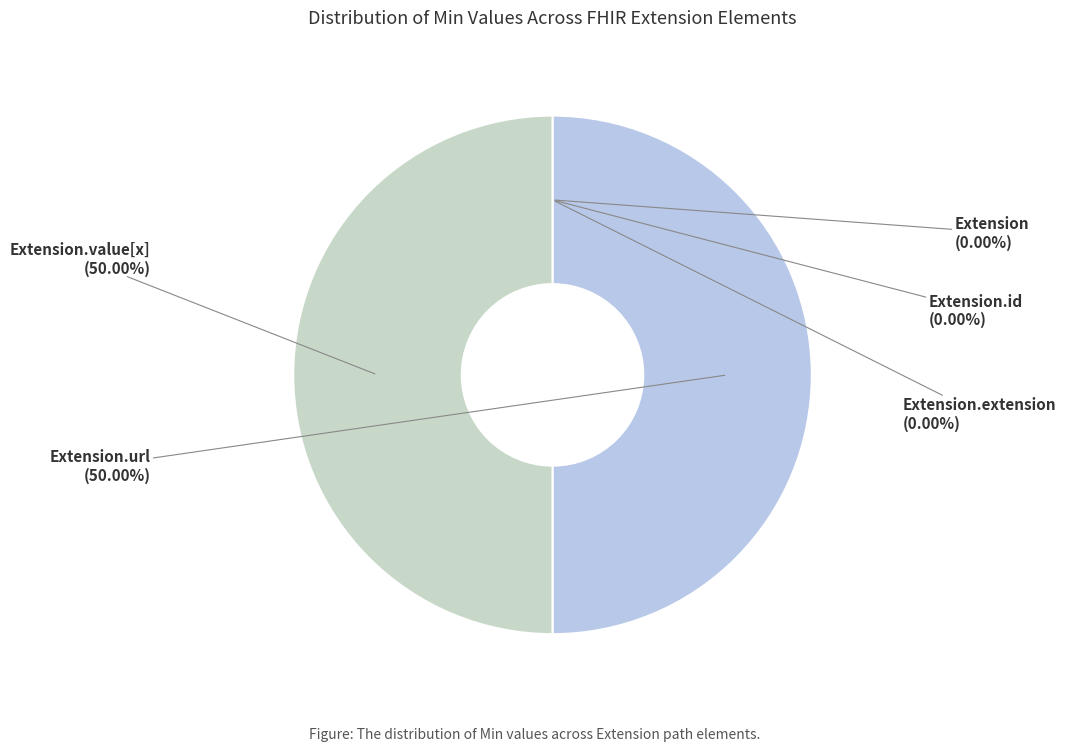

What is the largest slice in the pie chart?

Extension.url